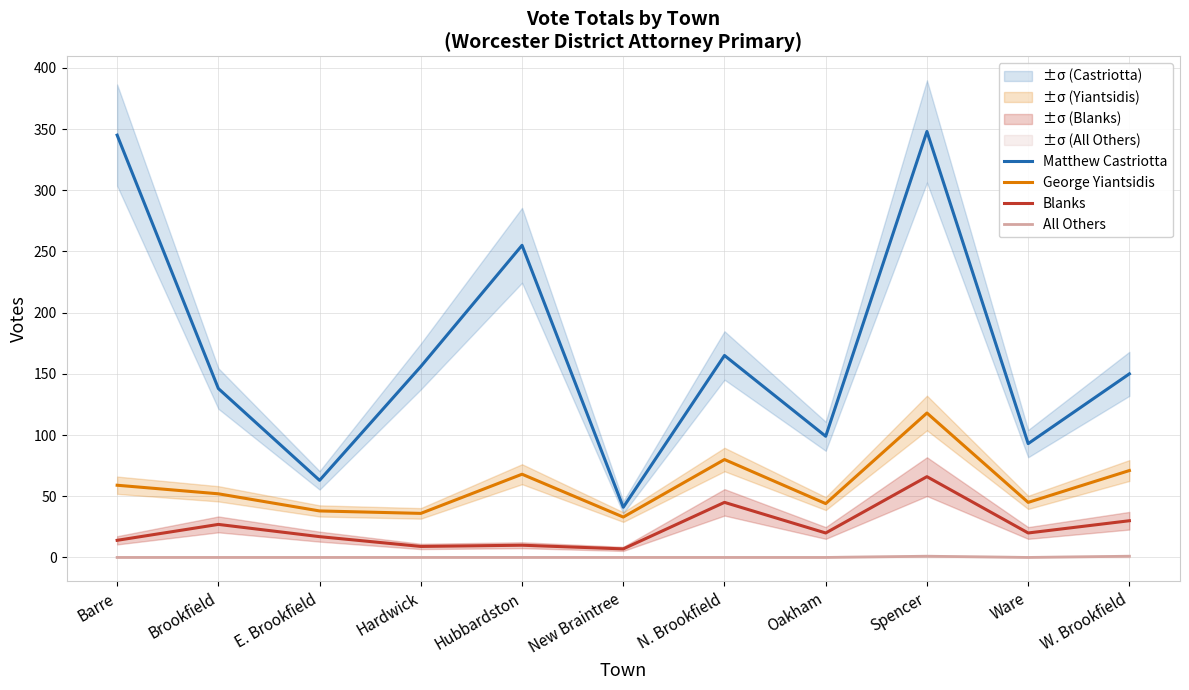

At Ware, list the series in order from largest to smallest.

Matthew Castriotta, George Yiantsidis, Blanks, All Others